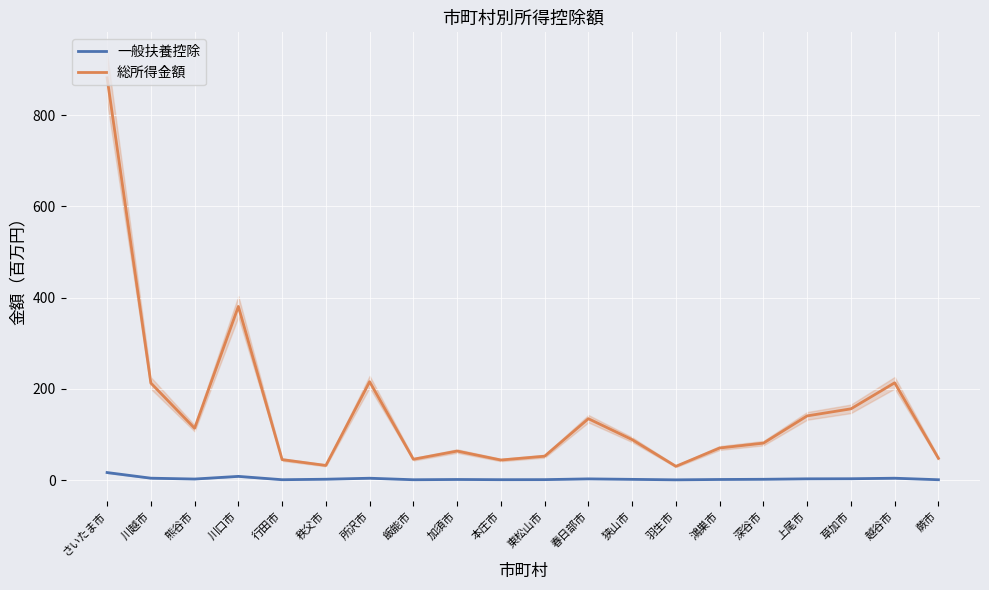

Between 加須市 and 川口市, which is larger?

川口市